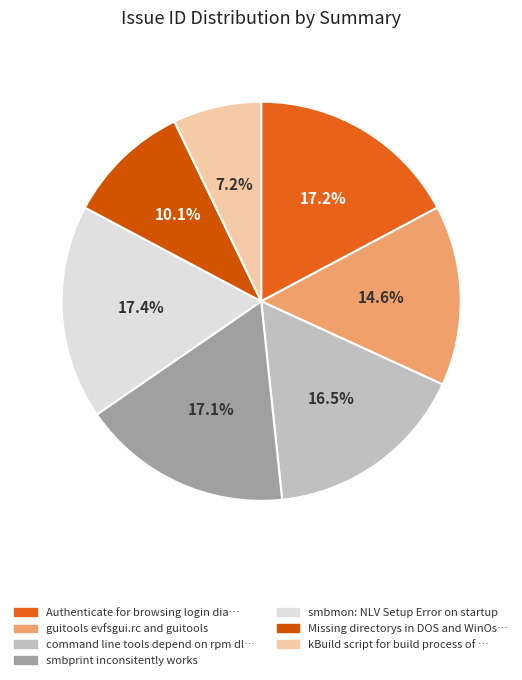

Which slice is the smallest?

kBuild script for build process of GUI